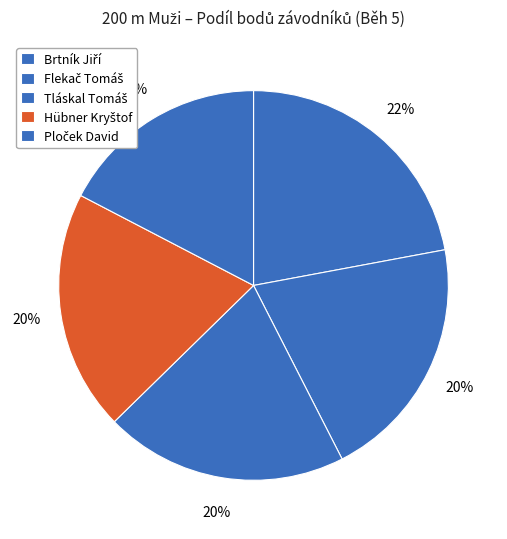

The Ploček David slice represents 17% of the pie. True or false?

True